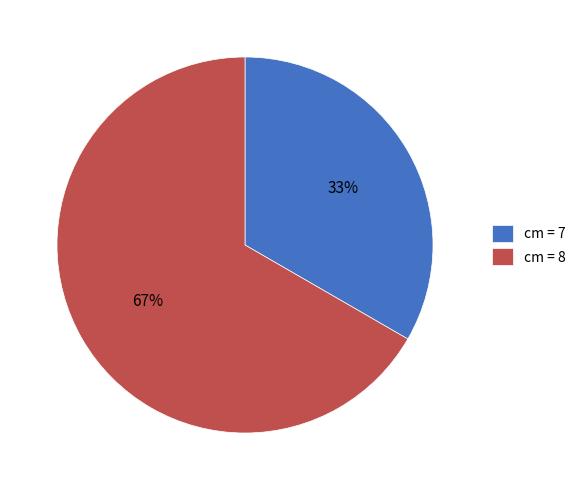

Approximately how many times larger is the value at cm = 8 compared to cm = 7?

2.0